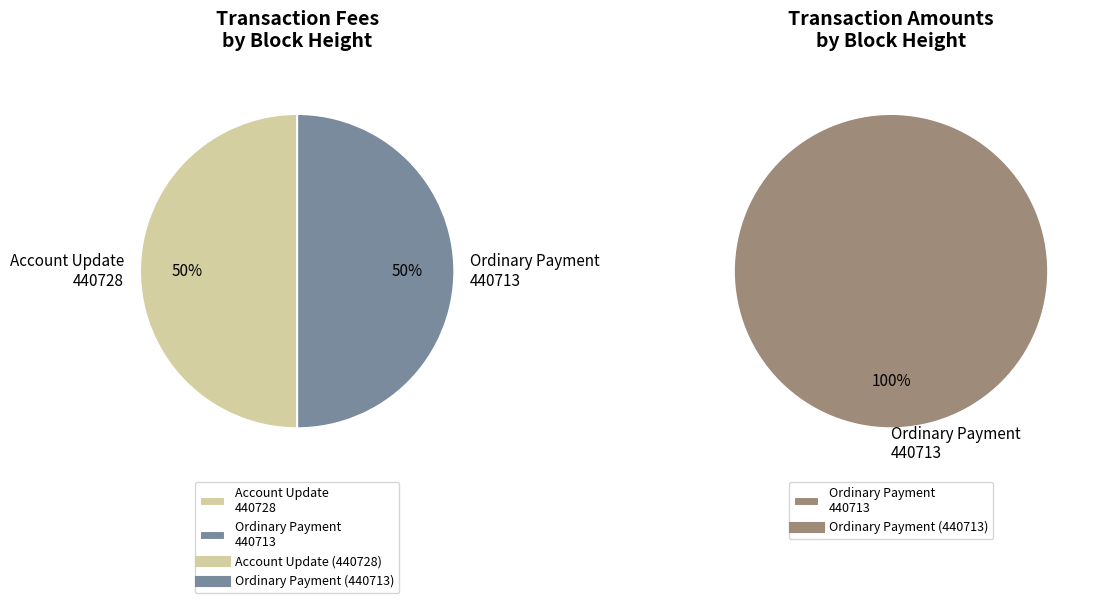

To the nearest percent, what is the average slice percentage?

50%